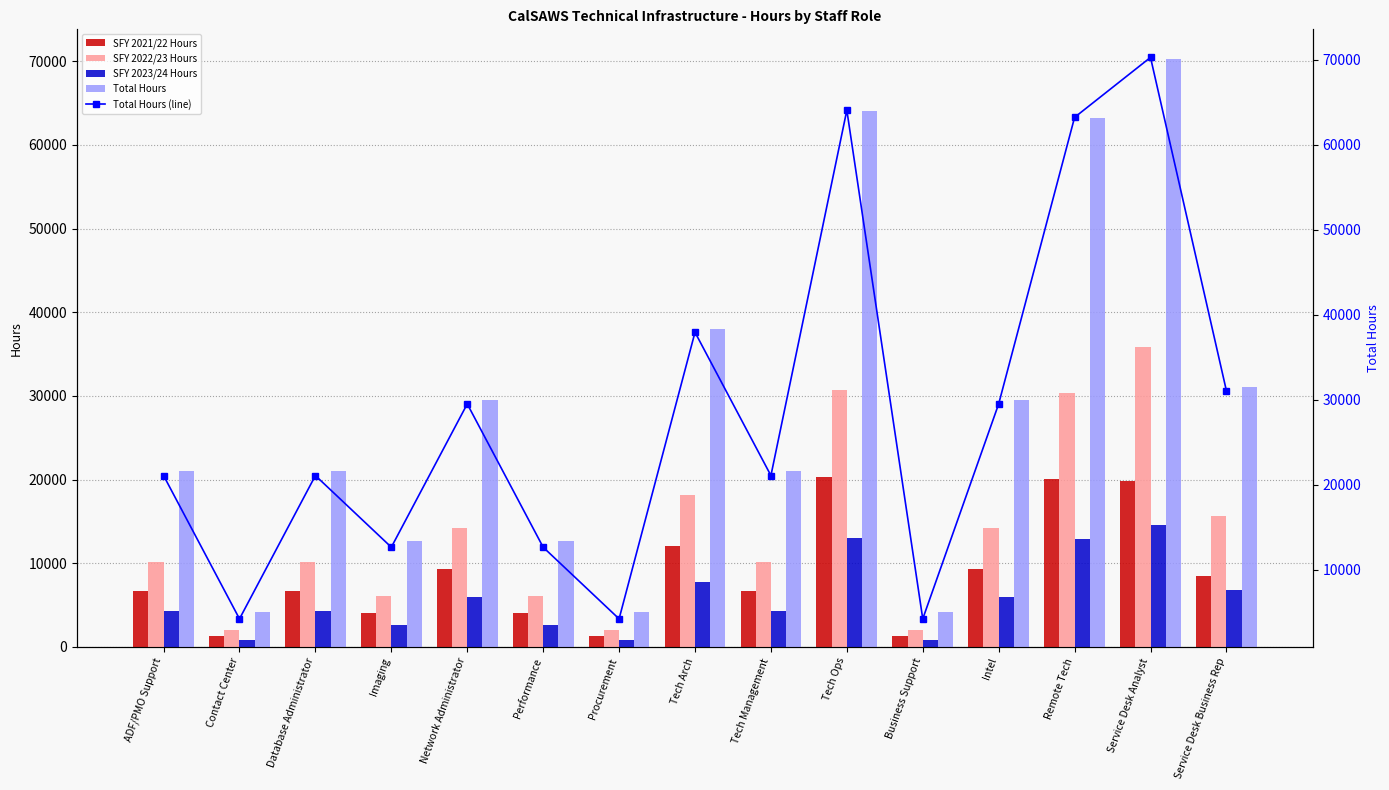

List the labels in order of Total Hours (line) value, smallest first.

Contact Center, Procurement, Business Support, Imaging, Performance, ADF/PMO Support, Database Administrator, Tech Management, Network Administrator, Intel, Service Desk Business Rep, Tech Arch, Remote Tech, Tech Ops, Service Desk Analyst